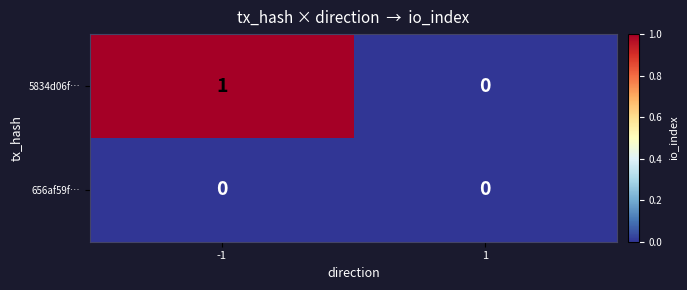

Reading left to right, list all the values displayed in this chart.

5834d06f…: -1=1	1=0
656af59f…: -1=0	1=0